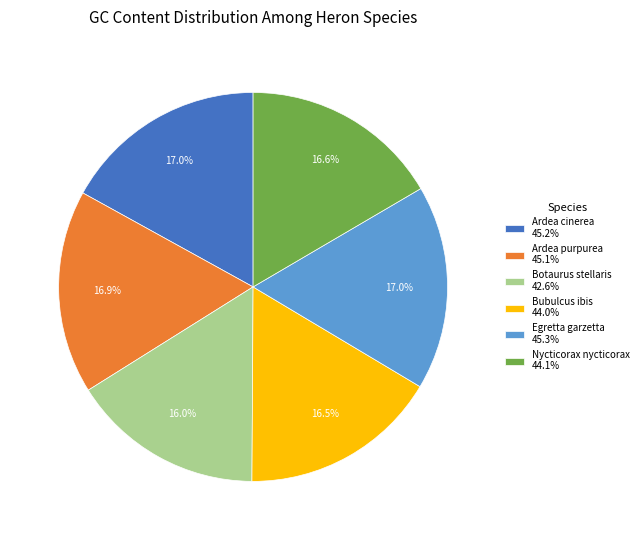

What is the ratio of the value at Botaurus stellaris to the value at Nycticorax nycticorax?

1.0